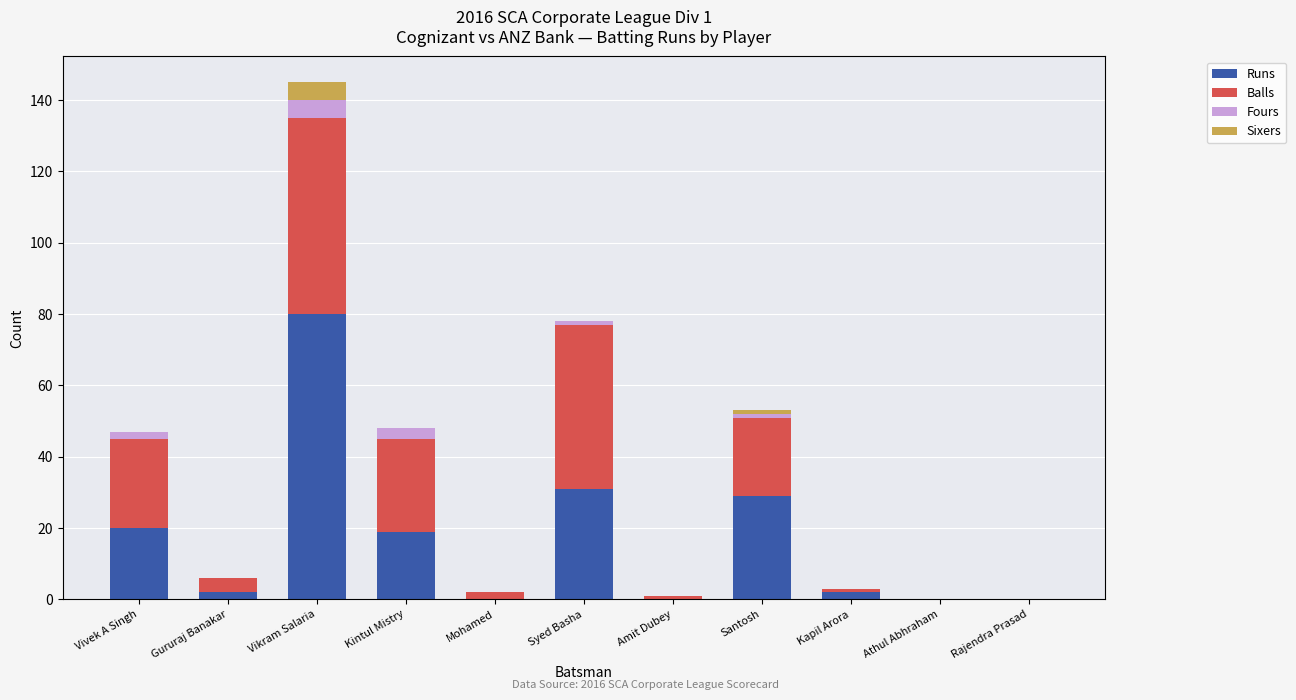

What is the highest value of the Runs series?

80